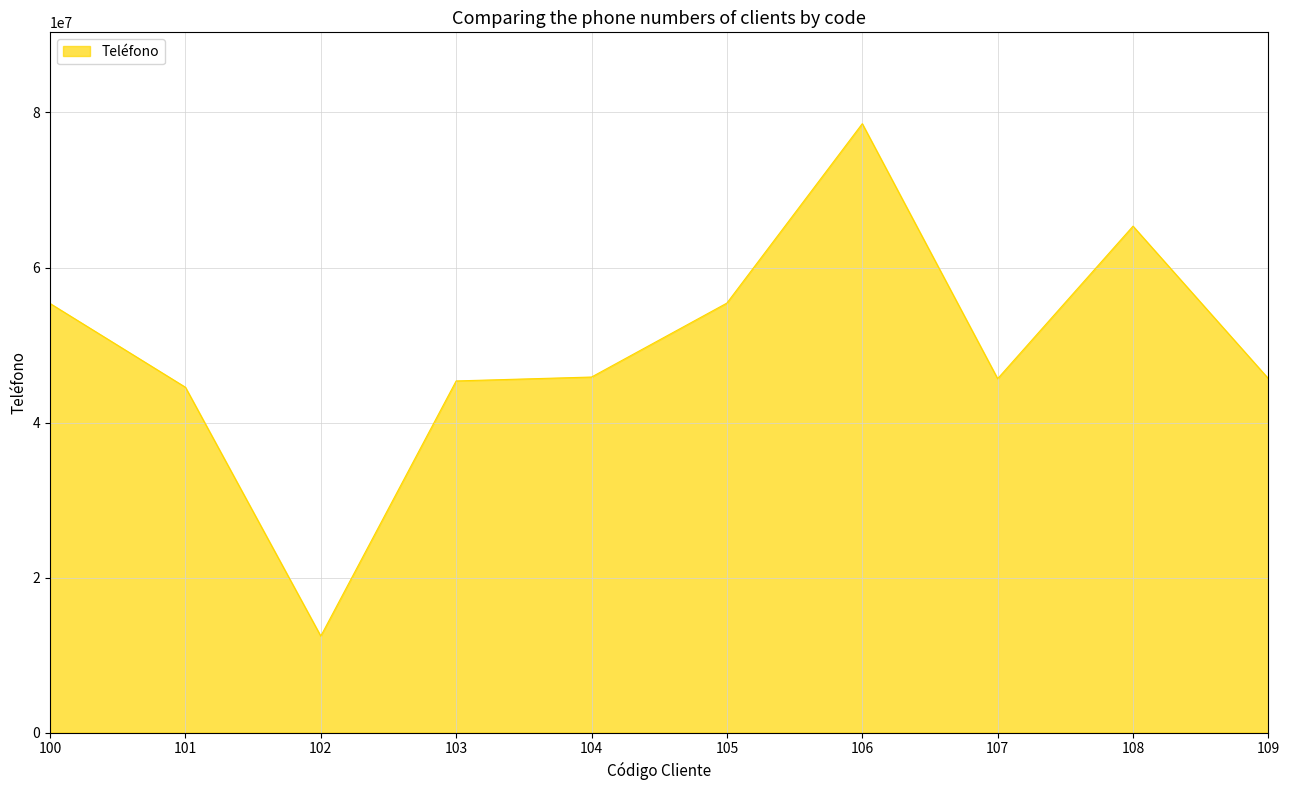

How many lines are shown in the chart?

1